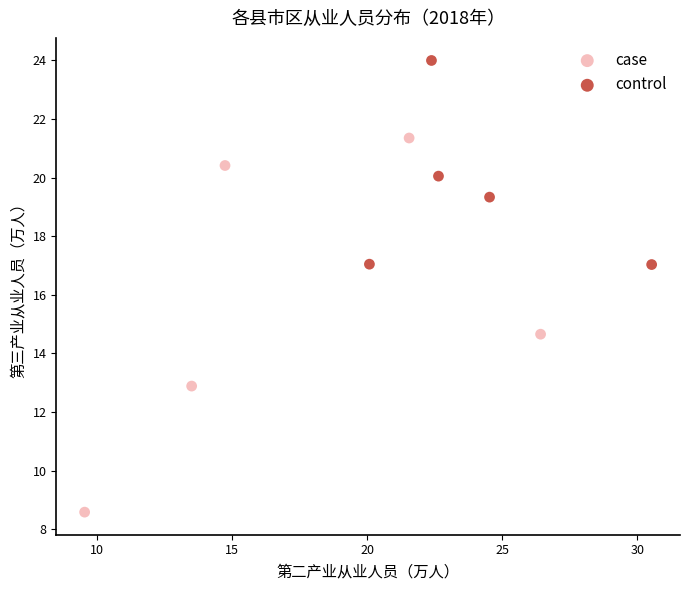

Which series has the widest spread of Y values?

case